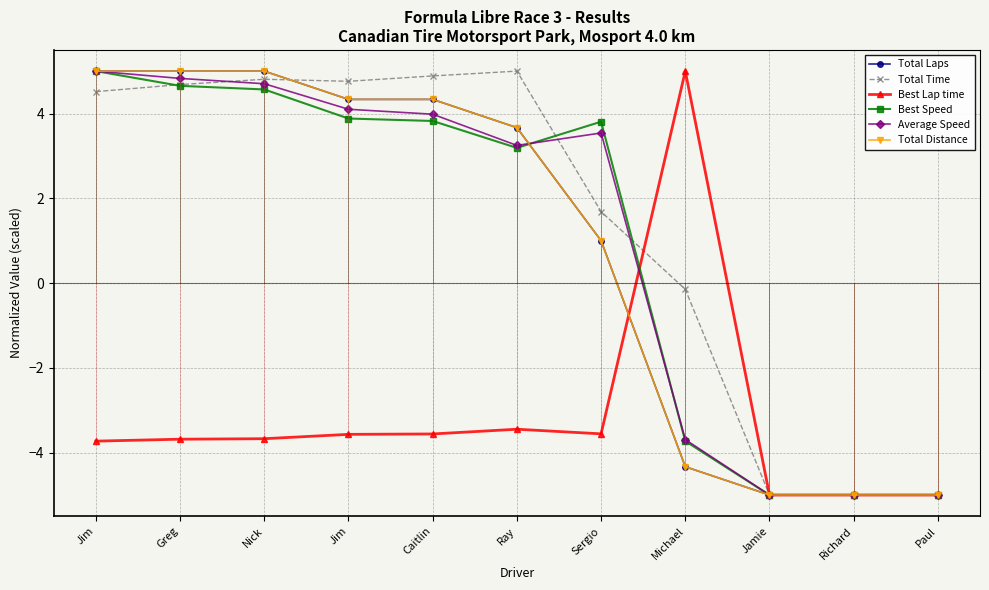

Reading left to right, transcribe all the data shown in this chart.

Total Laps: Jim=5.0	Greg=5.0	Nick=5.0	Jim=4.3	Caitlin=4.3	Ray=3.7	Sergio=1.0	Michael=-4.3	Jamie=-5.0	Richard=-5.0	Paul=-5.0
Total Time: Jim=4.5	Greg=4.7	Nick=4.8	Jim=4.8	Caitlin=4.9	Ray=5.0	Sergio=1.7	Michael=-0.1	Jamie=-5.0	Richard=-5.0	Paul=-5.0
Best Lap time: Jim=-3.7	Greg=-3.7	Nick=-3.7	Jim=-3.6	Caitlin=-3.6	Ray=-3.4	Sergio=-3.6	Michael=5.0	Jamie=-5.0	Richard=-5.0	Paul=-5.0
Best Speed: Jim=5.0	Greg=4.7	Nick=4.6	Jim=3.9	Caitlin=3.8	Ray=3.2	Sergio=3.8	Michael=-3.7	Jamie=-5.0	Richard=-5.0	Paul=-5.0
Average Speed: Jim=5.0	Greg=4.8	Nick=4.7	Jim=4.1	Caitlin=4.0	Ray=3.2	Sergio=3.5	Michael=-3.7	Jamie=-5.0	Richard=-5.0	Paul=-5.0
Total Distance: Jim=5.0	Greg=5.0	Nick=5.0	Jim=4.3	Caitlin=4.3	Ray=3.7	Sergio=1.0	Michael=-4.3	Jamie=-5.0	Richard=-5.0	Paul=-5.0